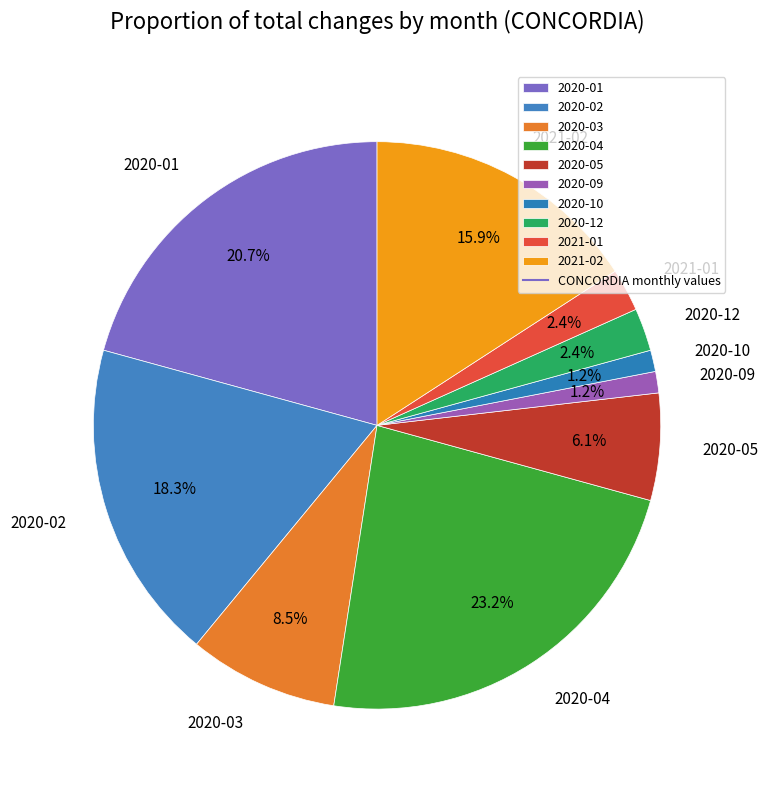

Which category has the biggest portion of the pie?

2020-04